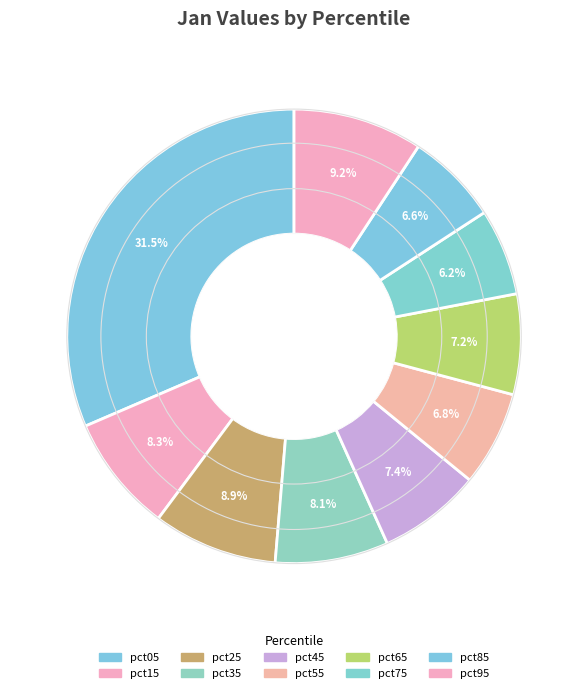

Does pct35 represent more than half of the total?

No